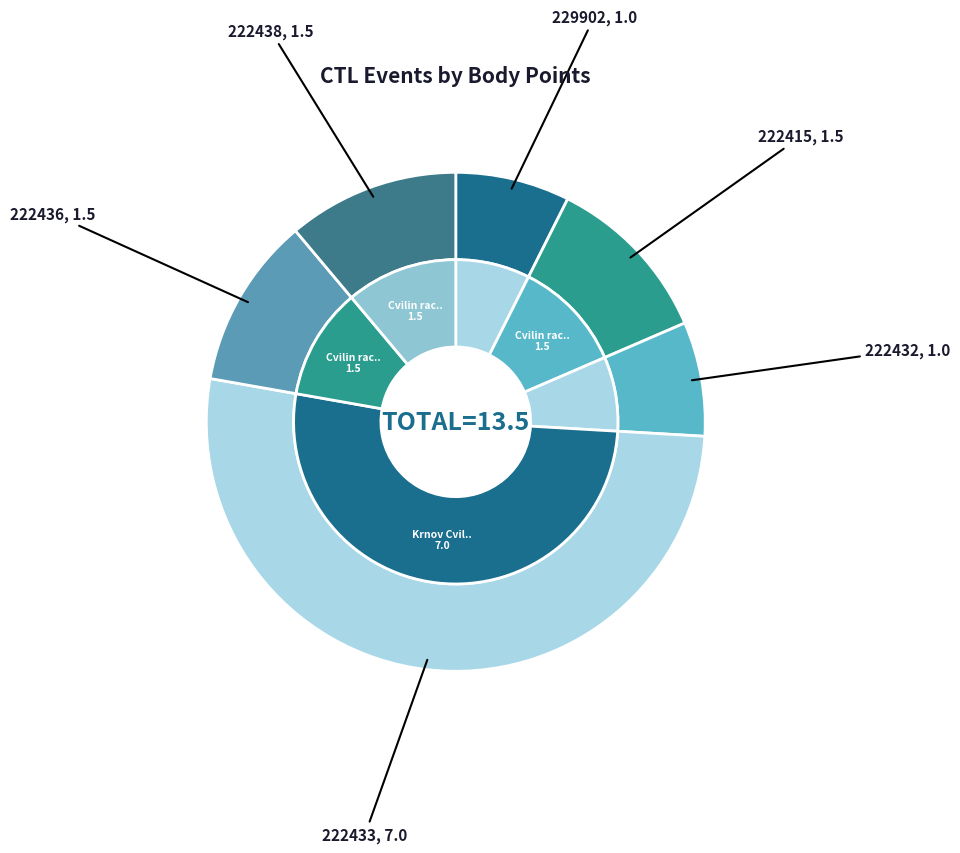

Rank the categories by value from lowest to highest.

229902, 222432, 222415, 222436, 222438, 222433